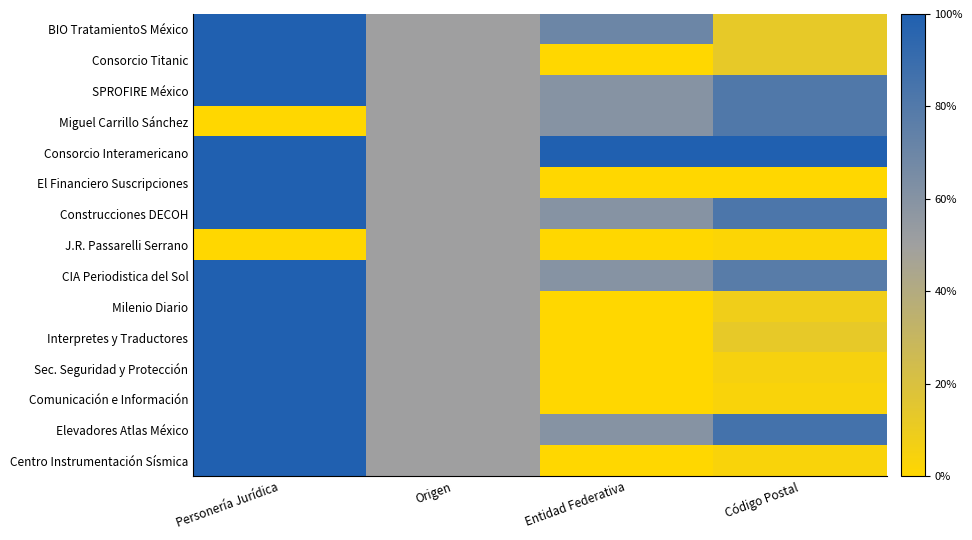

Which series has the largest total across all categories?

Consorcio Interamericano